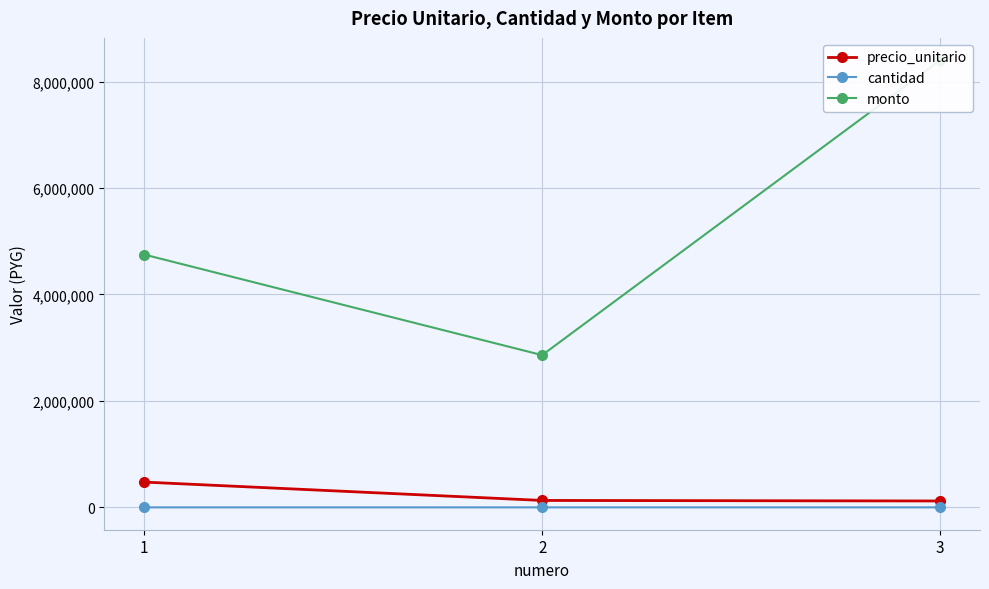

What is the difference between the highest and lowest values at 1?

4749990